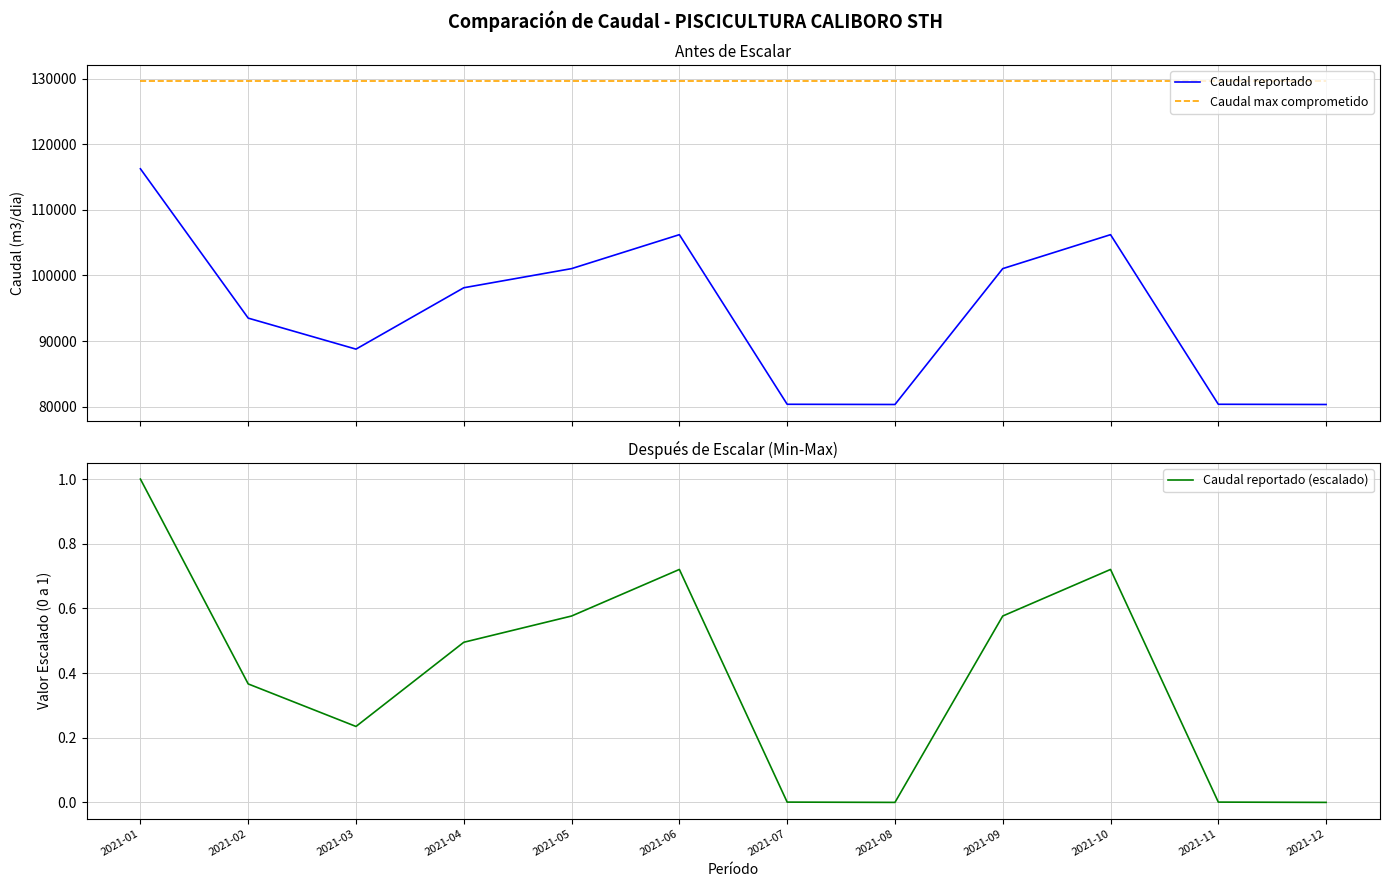

Which series changed the most between 2021-01 and 2021-12?

Caudal reportado